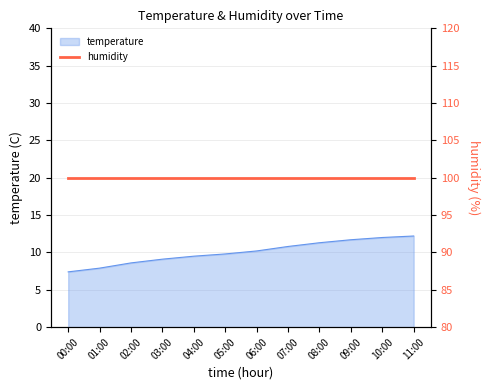

Rank the categories by value from highest to lowest.

11:00, 10:00, 09:00, 08:00, 07:00, 06:00, 05:00, 04:00, 03:00, 02:00, 01:00, 00:00